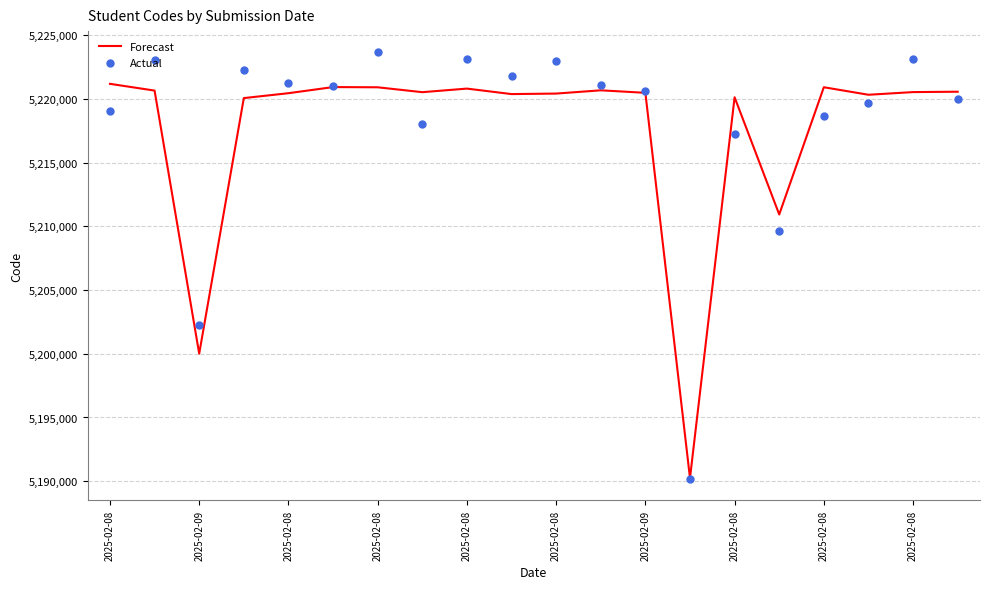

Which series reaches the minimum Y coordinate?

Actual